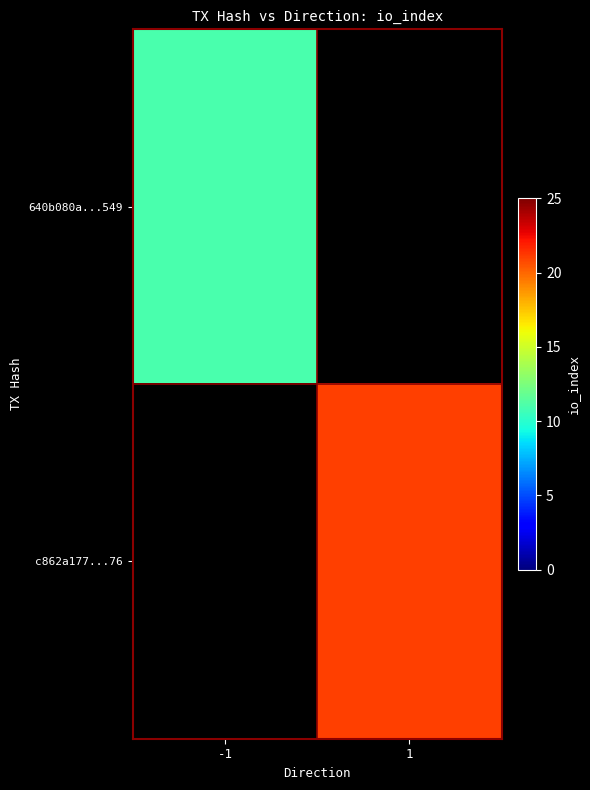

At which label does 640b080a...549 reach its minimum?

-1